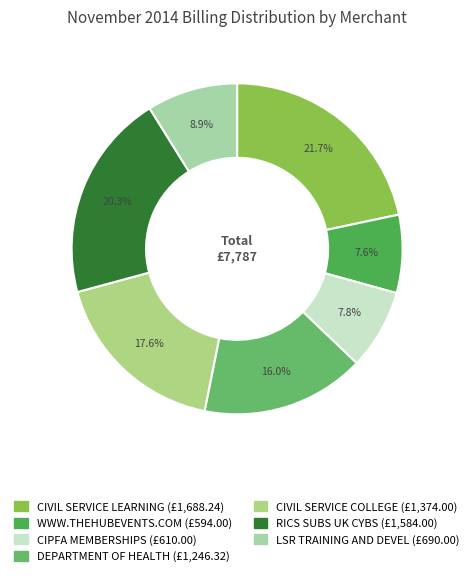

To the nearest percent, what portion does DEPARTMENT OF HEALTH represent?

16%